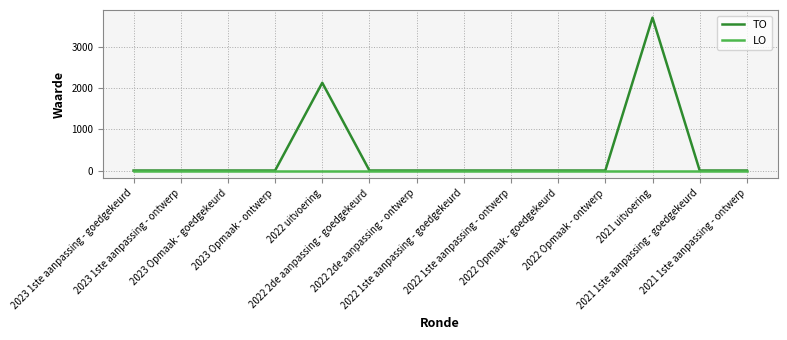

List the series in order of their peak value, lowest first.

LO, TO